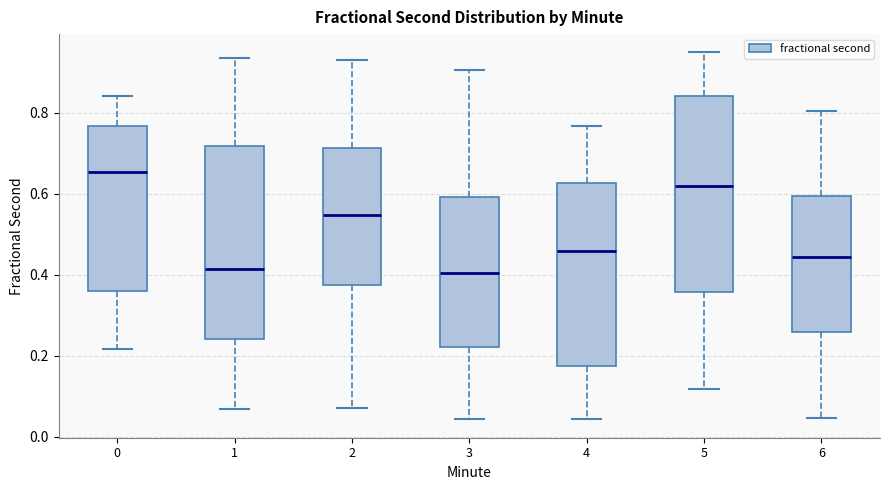

Reading left to right, transcribe this box plot: for each box, give where its median line is, the range the box spans, and where its two whiskers end, as read against the y-axis. The values are not printed on the chart, so give them approximately, as read against the axis.

0: median 0.66, box 0.36 to 0.76, whiskers 0.22 to 0.84
1: median 0.42, box 0.24 to 0.72, whiskers 0.06 to 0.94
2: median 0.54, box 0.38 to 0.72, whiskers 0.08 to 0.94
3: median 0.40, box 0.22 to 0.60, whiskers 0.04 to 0.90
4: median 0.46, box 0.18 to 0.62, whiskers 0.04 to 0.76
5: median 0.62, box 0.36 to 0.84, whiskers 0.12 to 0.94
6: median 0.44, box 0.26 to 0.60, whiskers 0.04 to 0.80